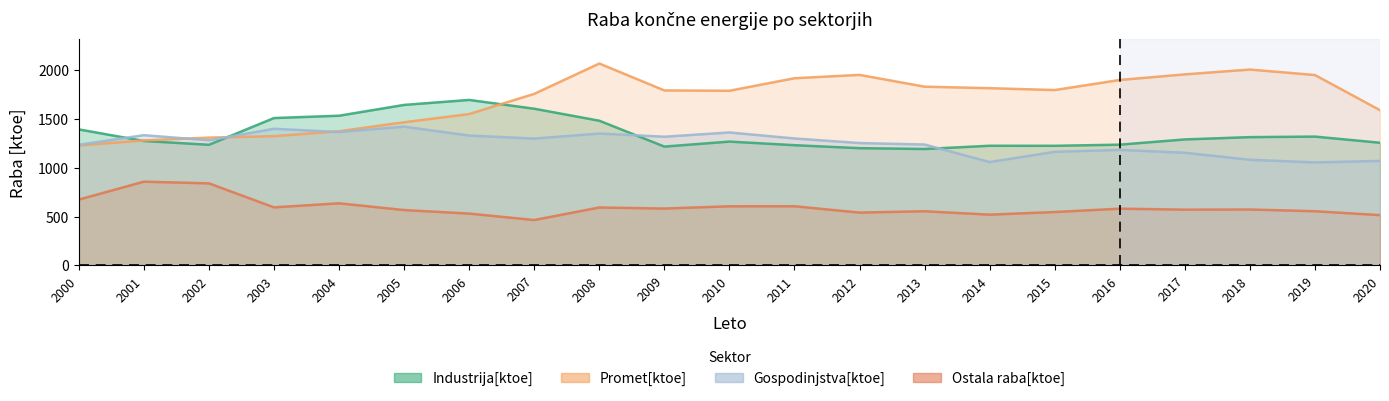

Reading right to left, transcribe all the data shown in this chart.

Industrija[ktoe]: 1258.8	1322.0	1316.5	1292.9	1239.2	1227.5	1228.0	1194.9	1203.3	1233.8	1270.8	1219.7	1484.8	1607.9	1698.1	1647.0	1536.1	1512.3	1238.2	1277.0	1395.5
Promet[ktoe]: 1592.7	1953.6	2009.7	1960.2	1902.8	1799.3	1818.6	1833.9	1955.0	1920.6	1792.1	1795.5	2071.5	1760.5	1553.4	1469.0	1376.9	1326.6	1311.6	1283.2	1231.1
Gospodinjstva[ktoe]: 1072.4	1057.4	1084.5	1156.3	1185.9	1166.2	1060.8	1240.6	1255.8	1302.7	1364.6	1320.5	1353.6	1301.7	1333.0	1424.3	1368.8	1402.2	1283.9	1336.7	1237.7
Ostala raba[ktoe]: 516.5	556.5	574.3	572.6	582.7	548.3	521.4	556.2	542.5	607.6	607.1	584.0	594.9	466.1	532.4	568.4	637.8	596.2	842.3	859.7	675.9